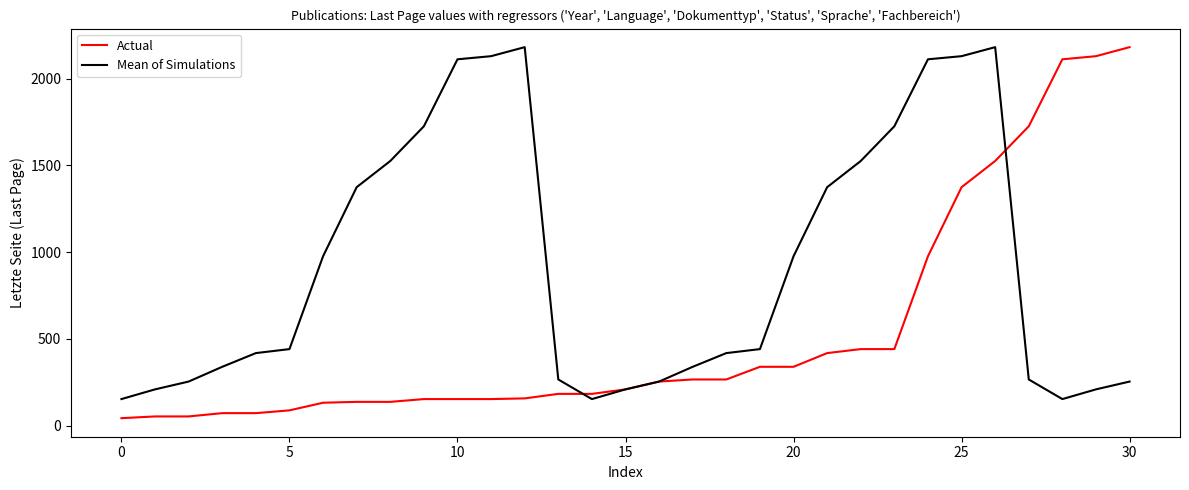

Is this an area chart (filled region under the line)?

No